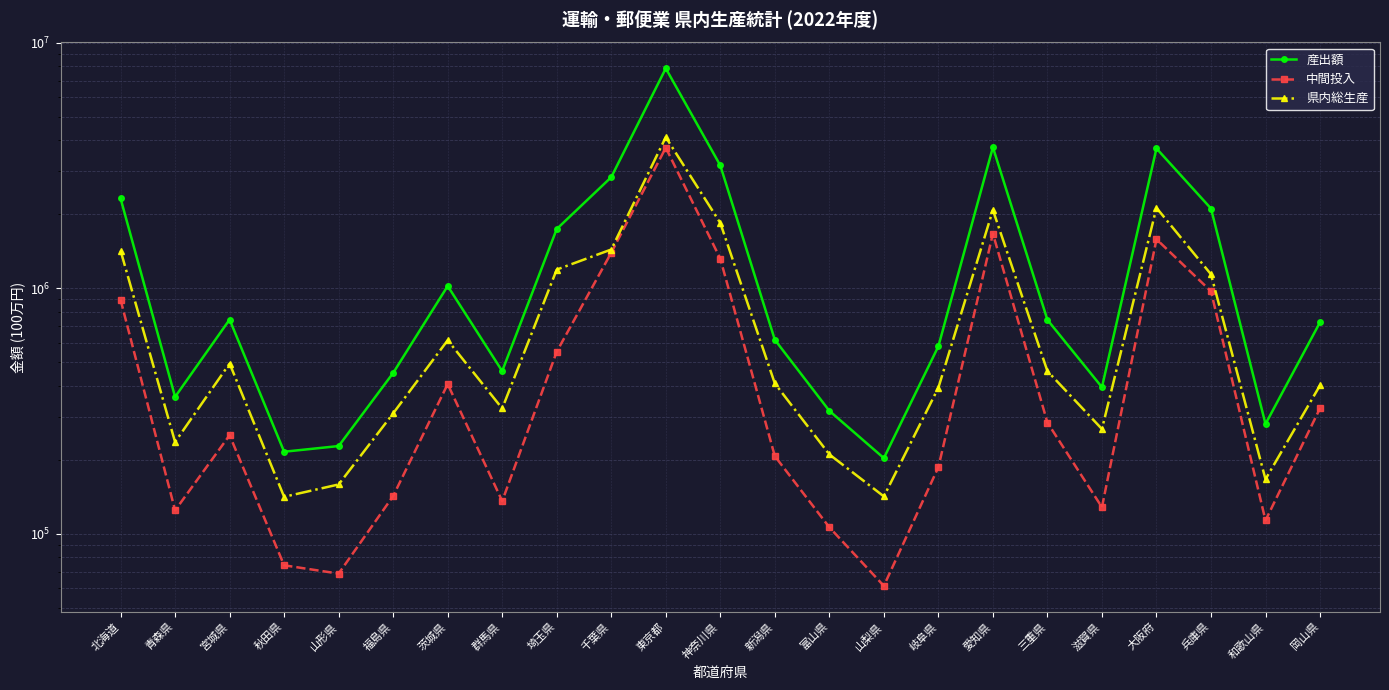

How many interior local peaks does the 県内総生産 series have?

5